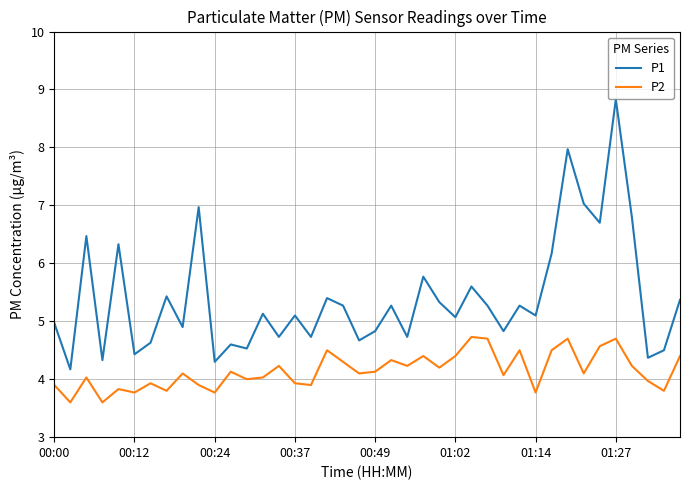

What is the difference between the maximum and minimum values in the P2 series?

1.1